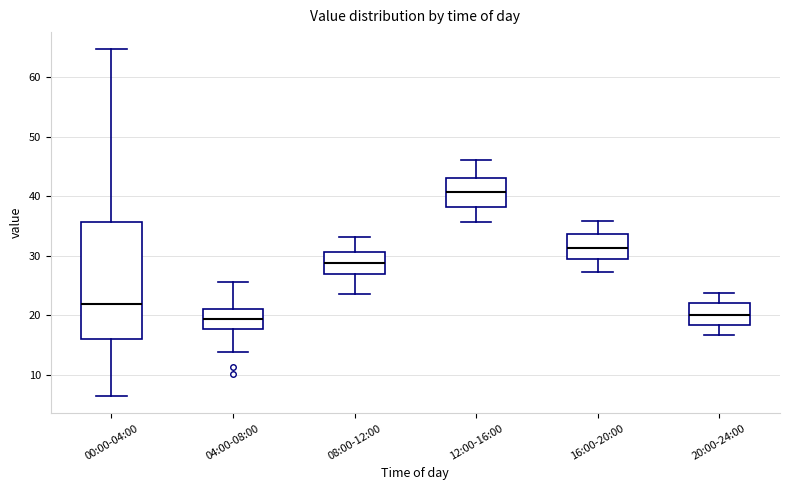

Where does the upper whisker of the box for 00:00-04:00 end on the y-axis? The values are not printed on the chart, so give them approximately, as read against the axis.

65